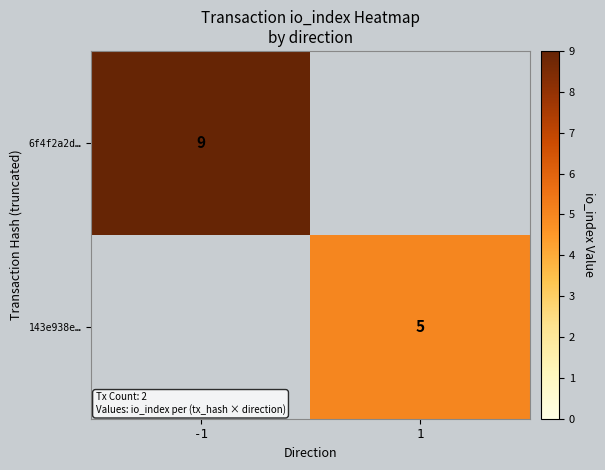

The value of 143e938e… at 1 is 5. True or false?

True